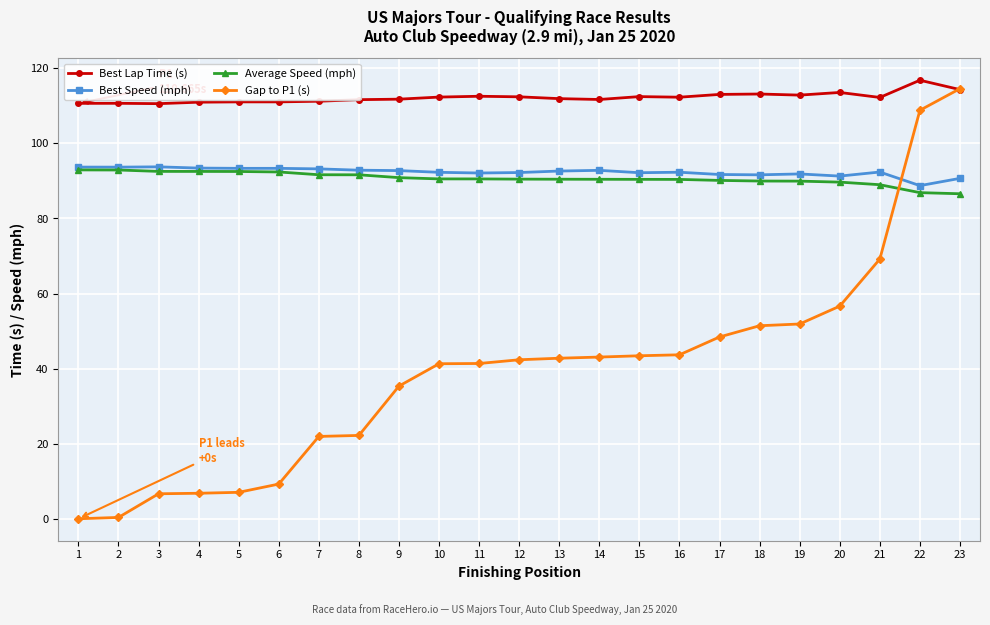

Which series has the largest range (max minus min)?

Gap to P1 (s)